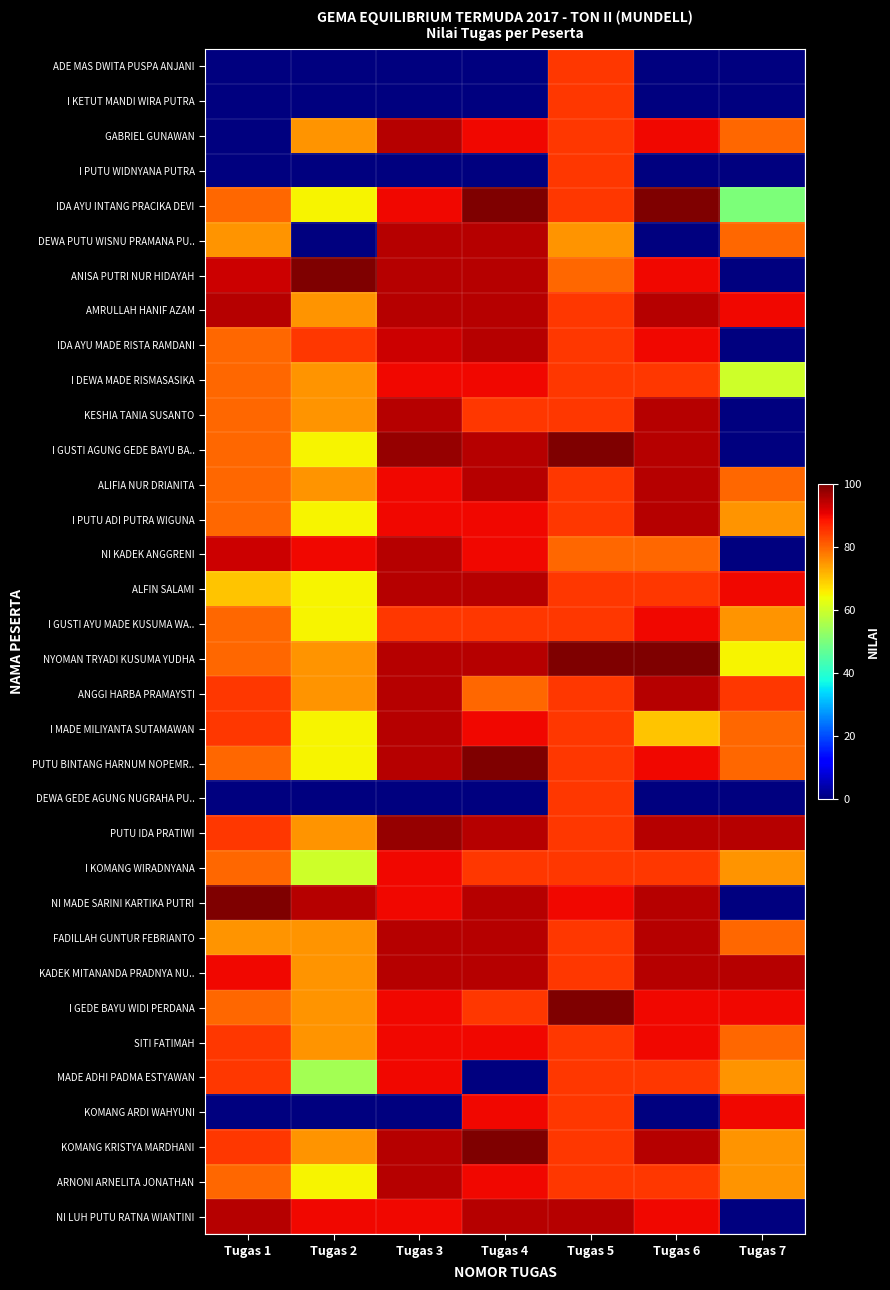

Reading left to right, what are all the values shown in this chart?

ADE MAS DWITA PUSPA ANJANI: Tugas 1=0	Tugas 2=0	Tugas 3=0	Tugas 4=0	Tugas 5=85	Tugas 6=0	Tugas 7=0
I KETUT MANDI WIRA PUTRA: Tugas 1=0	Tugas 2=0	Tugas 3=0	Tugas 4=0	Tugas 5=85	Tugas 6=0	Tugas 7=0
GABRIEL GUNAWAN: Tugas 1=0	Tugas 2=75	Tugas 3=95	Tugas 4=90	Tugas 5=85	Tugas 6=90	Tugas 7=80
I PUTU WIDNYANA PUTRA: Tugas 1=0	Tugas 2=0	Tugas 3=0	Tugas 4=0	Tugas 5=85	Tugas 6=0	Tugas 7=0
IDA AYU INTANG PRACIKA DEVI: Tugas 1=80	Tugas 2=65	Tugas 3=90	Tugas 4=100	Tugas 5=85	Tugas 6=100	Tugas 7=50
DEWA PUTU WISNU PRAMANA PU..: Tugas 1=75	Tugas 2=0	Tugas 3=95	Tugas 4=95	Tugas 5=75	Tugas 6=0	Tugas 7=80
ANISA PUTRI NUR HIDAYAH: Tugas 1=93	Tugas 2=100	Tugas 3=95	Tugas 4=95	Tugas 5=80	Tugas 6=90	Tugas 7=0
AMRULLAH HANIF AZAM: Tugas 1=95	Tugas 2=75	Tugas 3=95	Tugas 4=95	Tugas 5=85	Tugas 6=95	Tugas 7=90
IDA AYU MADE RISTA RAMDANI: Tugas 1=80	Tugas 2=85	Tugas 3=93	Tugas 4=95	Tugas 5=85	Tugas 6=90	Tugas 7=0
I DEWA MADE RISMASASIKA: Tugas 1=80	Tugas 2=75	Tugas 3=90	Tugas 4=90	Tugas 5=85	Tugas 6=85	Tugas 7=60
KESHIA TANIA SUSANTO: Tugas 1=80	Tugas 2=75	Tugas 3=95	Tugas 4=85	Tugas 5=85	Tugas 6=95	Tugas 7=0
I GUSTI AGUNG GEDE BAYU BA..: Tugas 1=80	Tugas 2=65	Tugas 3=98	Tugas 4=95	Tugas 5=100	Tugas 6=95	Tugas 7=0
ALIFIA NUR DRIANITA: Tugas 1=80	Tugas 2=75	Tugas 3=90	Tugas 4=95	Tugas 5=85	Tugas 6=95	Tugas 7=80
I PUTU ADI PUTRA WIGUNA: Tugas 1=80	Tugas 2=65	Tugas 3=90	Tugas 4=90	Tugas 5=85	Tugas 6=95	Tugas 7=75
NI KADEK ANGGRENI: Tugas 1=93	Tugas 2=90	Tugas 3=95	Tugas 4=90	Tugas 5=80	Tugas 6=80	Tugas 7=0
ALFIN SALAMI: Tugas 1=70	Tugas 2=65	Tugas 3=95	Tugas 4=95	Tugas 5=85	Tugas 6=85	Tugas 7=90
I GUSTI AYU MADE KUSUMA WA..: Tugas 1=80	Tugas 2=65	Tugas 3=85	Tugas 4=85	Tugas 5=85	Tugas 6=90	Tugas 7=75
NYOMAN TRYADI KUSUMA YUDHA: Tugas 1=80	Tugas 2=75	Tugas 3=95	Tugas 4=95	Tugas 5=100	Tugas 6=100	Tugas 7=65
ANGGI HARBA PRAMAYSTI: Tugas 1=85	Tugas 2=75	Tugas 3=95	Tugas 4=80	Tugas 5=85	Tugas 6=95	Tugas 7=85
I MADE MILIYANTA SUTAMAWAN: Tugas 1=85	Tugas 2=65	Tugas 3=95	Tugas 4=90	Tugas 5=85	Tugas 6=70	Tugas 7=80
PUTU BINTANG HARNUM NOPEMR..: Tugas 1=80	Tugas 2=65	Tugas 3=95	Tugas 4=100	Tugas 5=85	Tugas 6=90	Tugas 7=80
DEWA GEDE AGUNG NUGRAHA PU..: Tugas 1=0	Tugas 2=0	Tugas 3=0	Tugas 4=0	Tugas 5=85	Tugas 6=0	Tugas 7=0
PUTU IDA PRATIWI: Tugas 1=85	Tugas 2=75	Tugas 3=98	Tugas 4=95	Tugas 5=85	Tugas 6=95	Tugas 7=95
I KOMANG WIRADNYANA: Tugas 1=80	Tugas 2=60	Tugas 3=90	Tugas 4=85	Tugas 5=85	Tugas 6=85	Tugas 7=75
NI MADE SARINI KARTIKA PUTRI: Tugas 1=100	Tugas 2=95	Tugas 3=90	Tugas 4=95	Tugas 5=90	Tugas 6=95	Tugas 7=0
FADILLAH GUNTUR FEBRIANTO: Tugas 1=75	Tugas 2=75	Tugas 3=95	Tugas 4=95	Tugas 5=85	Tugas 6=95	Tugas 7=80
KADEK MITANANDA PRADNYA NU..: Tugas 1=90	Tugas 2=75	Tugas 3=95	Tugas 4=95	Tugas 5=85	Tugas 6=95	Tugas 7=95
I GEDE BAYU WIDI PERDANA: Tugas 1=80	Tugas 2=75	Tugas 3=90	Tugas 4=85	Tugas 5=100	Tugas 6=90	Tugas 7=90
SITI FATIMAH: Tugas 1=85	Tugas 2=75	Tugas 3=90	Tugas 4=90	Tugas 5=85	Tugas 6=90	Tugas 7=80
MADE ADHI PADMA ESTYAWAN: Tugas 1=85	Tugas 2=55	Tugas 3=90	Tugas 4=0	Tugas 5=85	Tugas 6=85	Tugas 7=75
KOMANG ARDI WAHYUNI: Tugas 1=0	Tugas 2=0	Tugas 3=0	Tugas 4=90	Tugas 5=85	Tugas 6=0	Tugas 7=90
KOMANG KRISTYA MARDHANI: Tugas 1=85	Tugas 2=75	Tugas 3=95	Tugas 4=100	Tugas 5=85	Tugas 6=95	Tugas 7=75
ARNONI ARNELITA JONATHAN: Tugas 1=80	Tugas 2=65	Tugas 3=95	Tugas 4=90	Tugas 5=85	Tugas 6=85	Tugas 7=75
NI LUH PUTU RATNA WIANTINI: Tugas 1=95	Tugas 2=90	Tugas 3=90	Tugas 4=95	Tugas 5=95	Tugas 6=90	Tugas 7=0